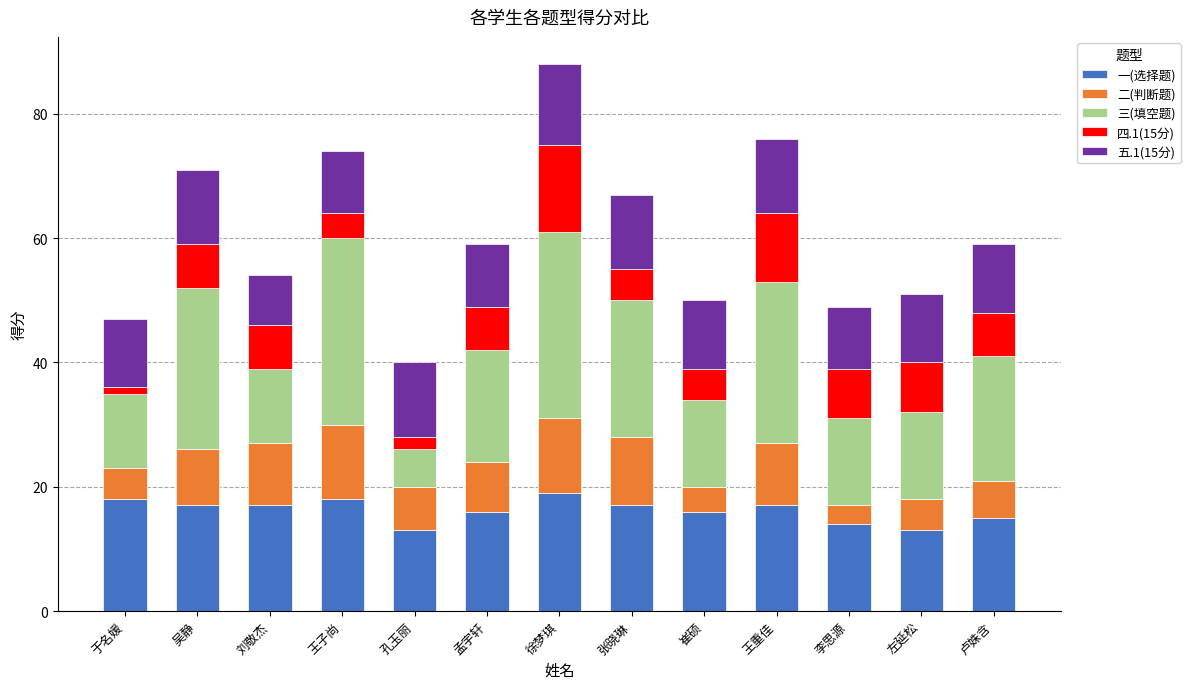

What is the lowest value of the 一(选择题) series?

13